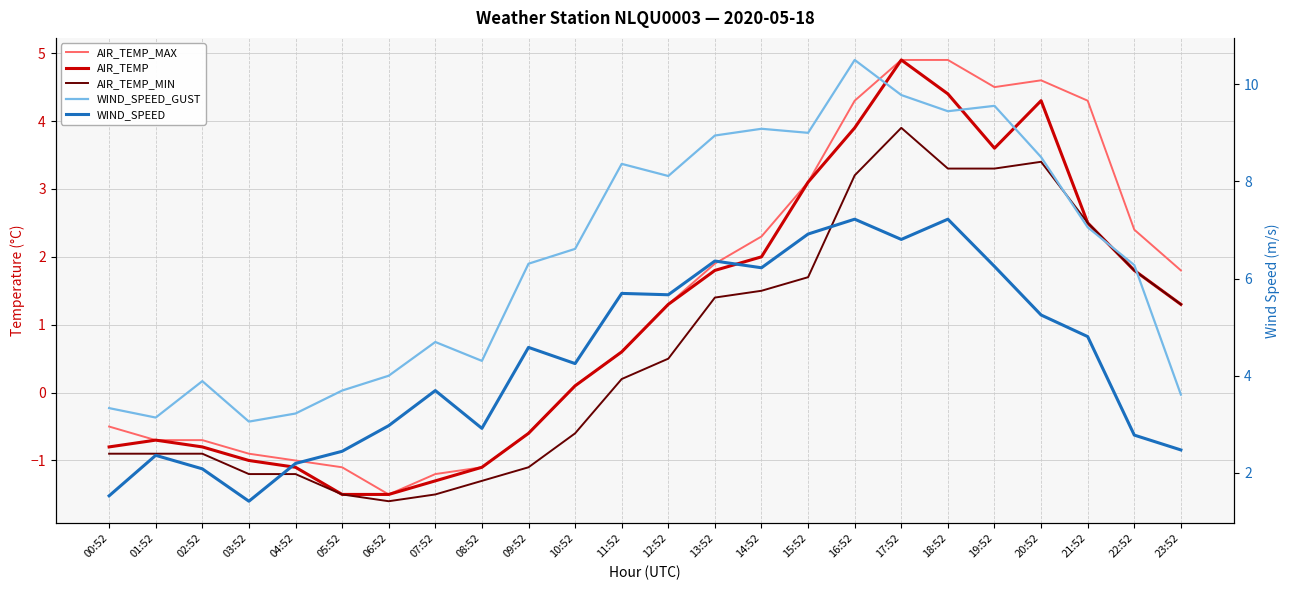

How many lines are shown in the chart?

5